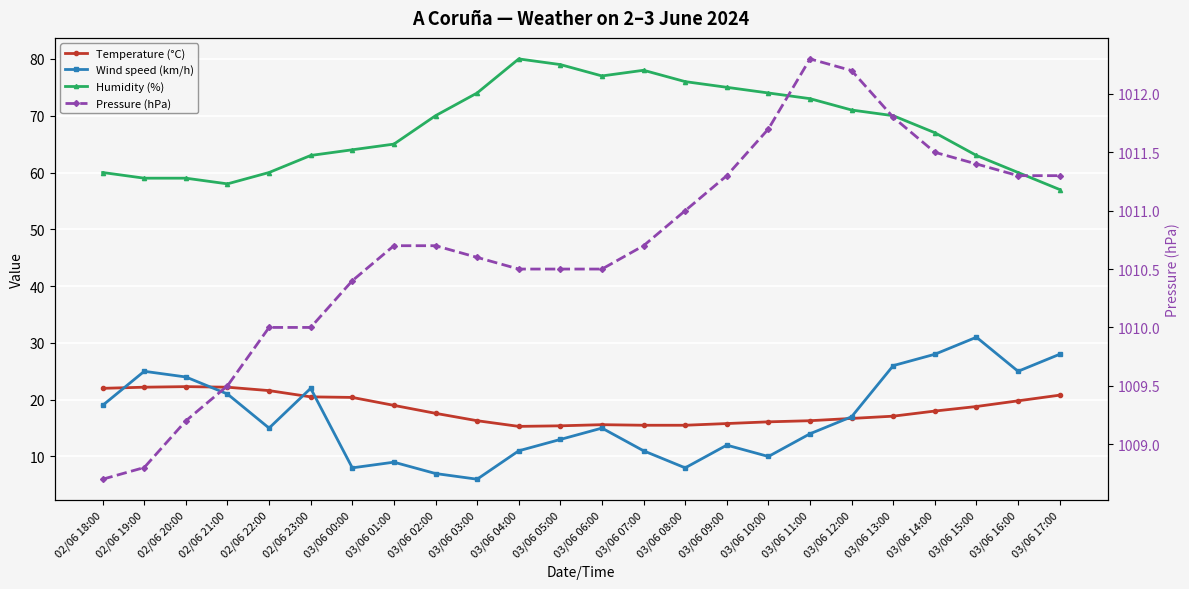

In Wind speed (km/h), how many points are lower than both neighbors (excluding endpoints)?

6